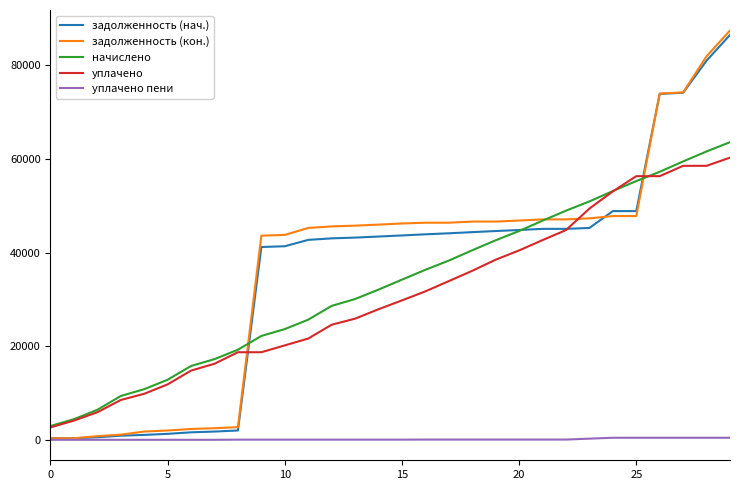

Which series has the largest range (max minus min)?

задолженность (кон.)